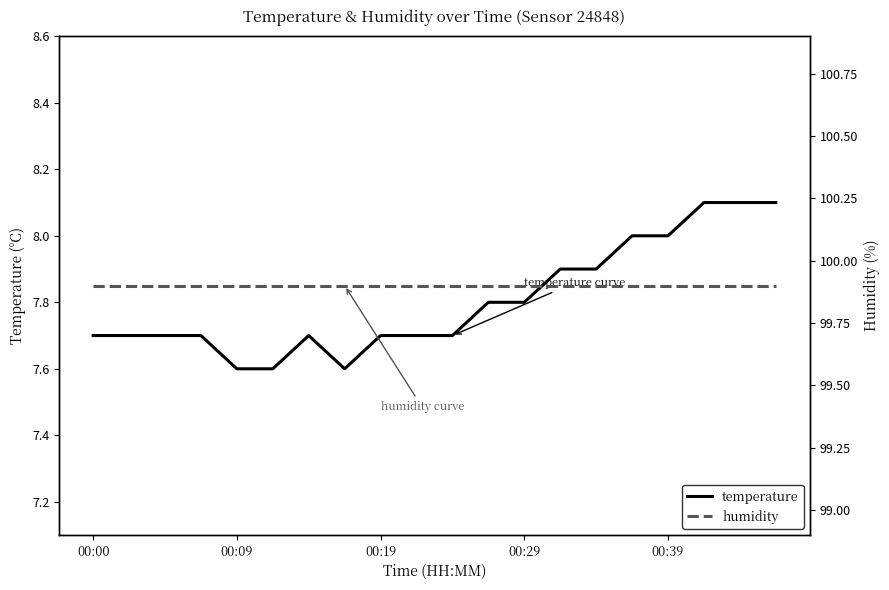

The value of temperature at 00:00 is 7.7. True or false?

True